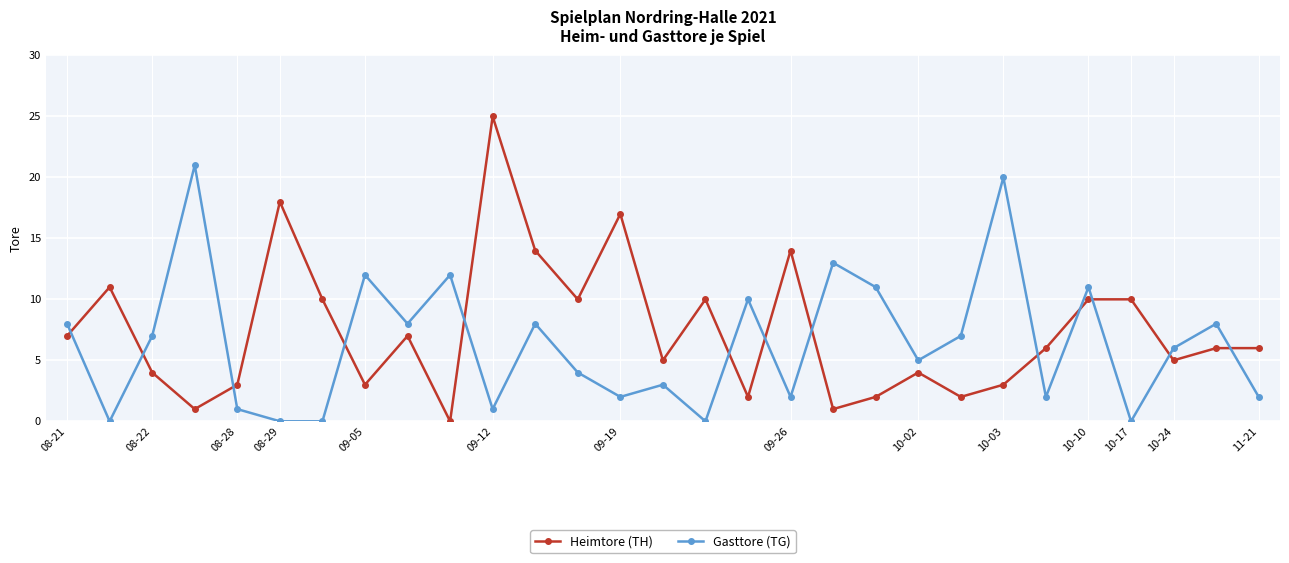

What is the difference between the second highest and minimum values in the Heimtore (TH) series?

18